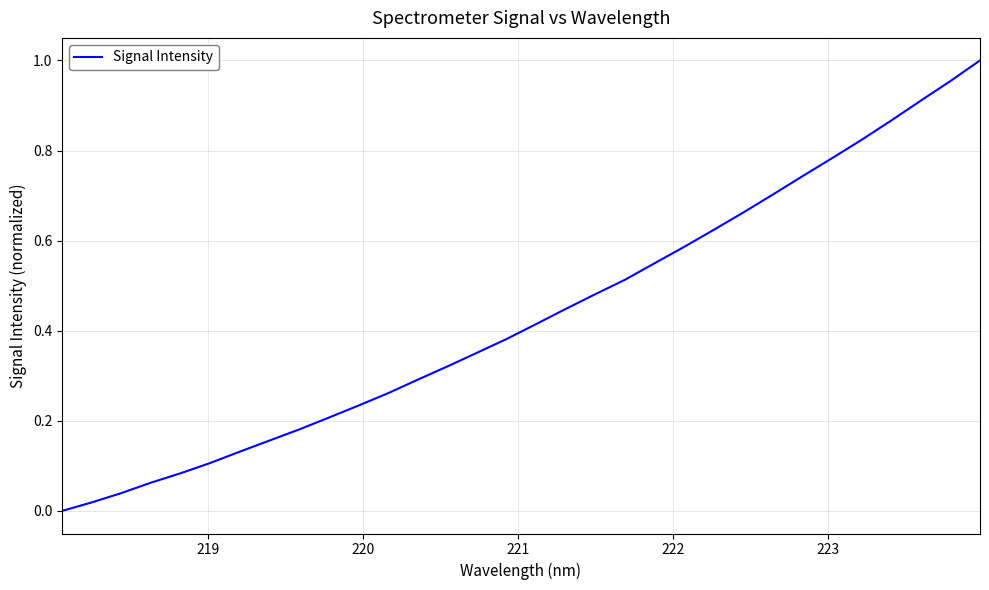

What is the sum of all values?

13.9